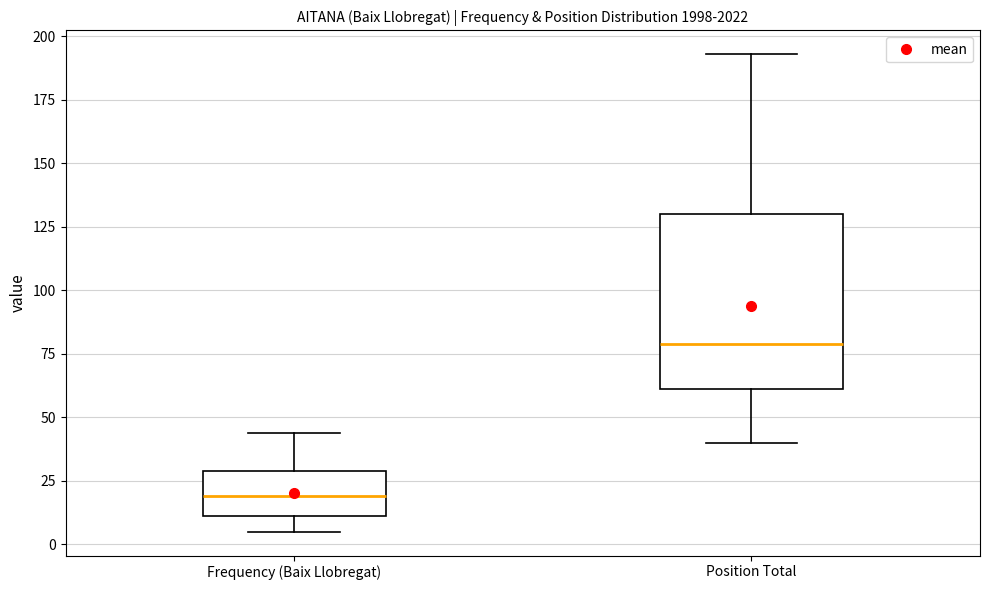

Where does the median line of the box for Position Total sit on the y-axis? The values are not printed on the chart, so give them approximately, as read against the axis.

80